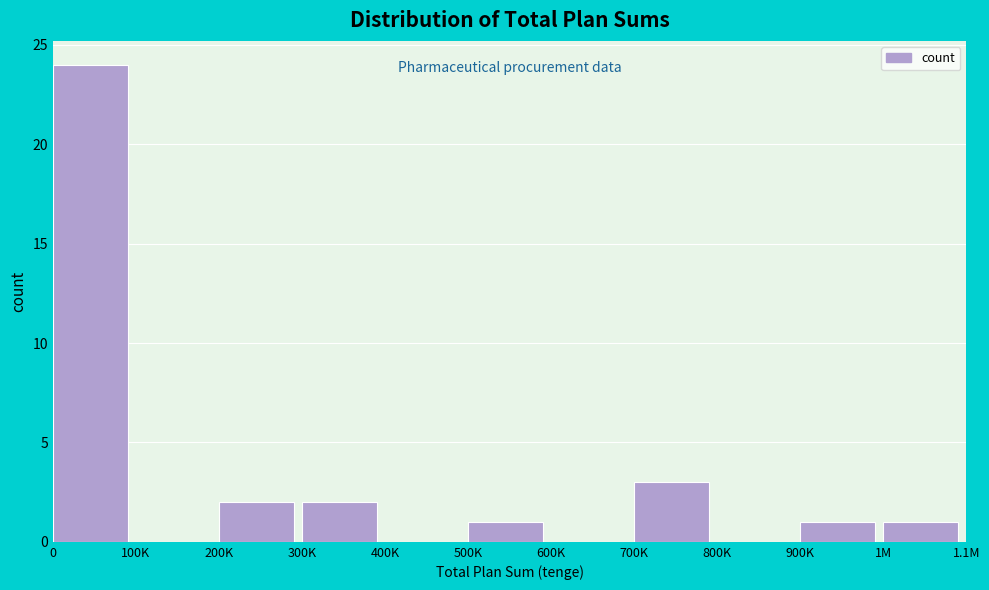

Reading left to right, what are all the values shown in this chart?

0=24	100K=0	200K=2	300K=2	400K=0	500K=1	600K=0	700K=3	800K=0	900K=1	1M=1